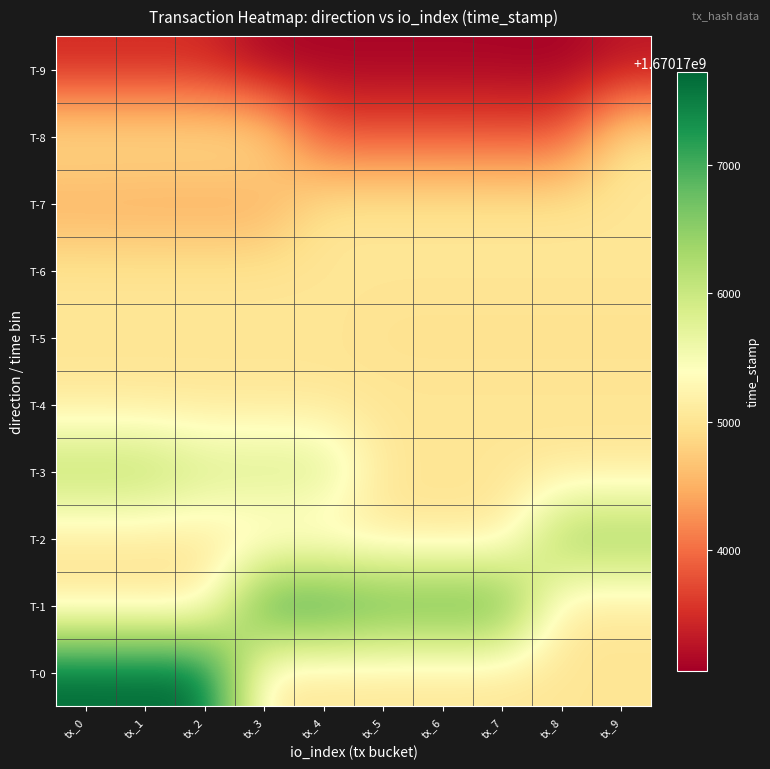

Reading left to right, list all the values displayed in this chart.

T-9: tx_0=1670173464.0	tx_1=1670173464.0	tx_2=1670173464.0	tx_3=1670173101.0	tx_4=1670173101.0	tx_5=1670173101.0	tx_6=1670173101.0	tx_7=1670173101.0	tx_8=1670173064.0	tx_9=1670173264.0
T-8: tx_0=1670175023.6	tx_1=1670175023.6	tx_2=1670175023.6	tx_3=1670175023.6	tx_4=1670173847.0	tx_5=1670173847.0	tx_6=1670173847.0	tx_7=1670173834.0	tx_8=1670173834.0	tx_9=1670175023.6
T-7: tx_0=1670174439.0	tx_1=1670174426.0	tx_2=1670174426.0	tx_3=1670174426.0	tx_4=1670175023.6	tx_5=1670175023.6	tx_6=1670175023.6	tx_7=1670175023.6	tx_8=1670175023.6	tx_9=1670175023.6
T-6: tx_0=1670175023.6	tx_1=1670175023.6	tx_2=1670175023.6	tx_3=1670175023.6	tx_4=1670175023.6	tx_5=1670175023.6	tx_6=1670175023.6	tx_7=1670175023.6	tx_8=1670175023.6	tx_9=1670175023.6
T-5: tx_0=1670175023.6	tx_1=1670175023.6	tx_2=1670175023.6	tx_3=1670175023.6	tx_4=1670175023.6	tx_5=1670174970.0	tx_6=1670174970.0	tx_7=1670174970.0	tx_8=1670174970.0	tx_9=1670174970.0
T-4: tx_0=1670175023.6	tx_1=1670175023.6	tx_2=1670175023.6	tx_3=1670175023.6	tx_4=1670175023.6	tx_5=1670175023.6	tx_6=1670175023.6	tx_7=1670175023.6	tx_8=1670175023.6	tx_9=1670175023.6
T-3: tx_0=1670176264.0	tx_1=1670176264.0	tx_2=1670175942.0	tx_3=1670175942.0	tx_4=1670175921.0	tx_5=1670175023.6	tx_6=1670175023.6	tx_7=1670175023.6	tx_8=1670175023.6	tx_9=1670175023.6
T-2: tx_0=1670175023.6	tx_1=1670175023.6	tx_2=1670175023.6	tx_3=1670175023.6	tx_4=1670175023.6	tx_5=1670175023.6	tx_6=1670175023.6	tx_7=1670175023.6	tx_8=1670176498.0	tx_9=1670176498.0
T-1: tx_0=1670175023.6	tx_1=1670175023.6	tx_2=1670175023.6	tx_3=1670177221.0	tx_4=1670177221.0	tx_5=1670177000.0	tx_6=1670177000.0	tx_7=1670177000.0	tx_8=1670175023.6	tx_9=1670175023.6
T-0: tx_0=1670177722.0	tx_1=1670177714.0	tx_2=1670177714.0	tx_3=1670175023.6	tx_4=1670175023.6	tx_5=1670175023.6	tx_6=1670175023.6	tx_7=1670175023.6	tx_8=1670175023.6	tx_9=1670175023.6